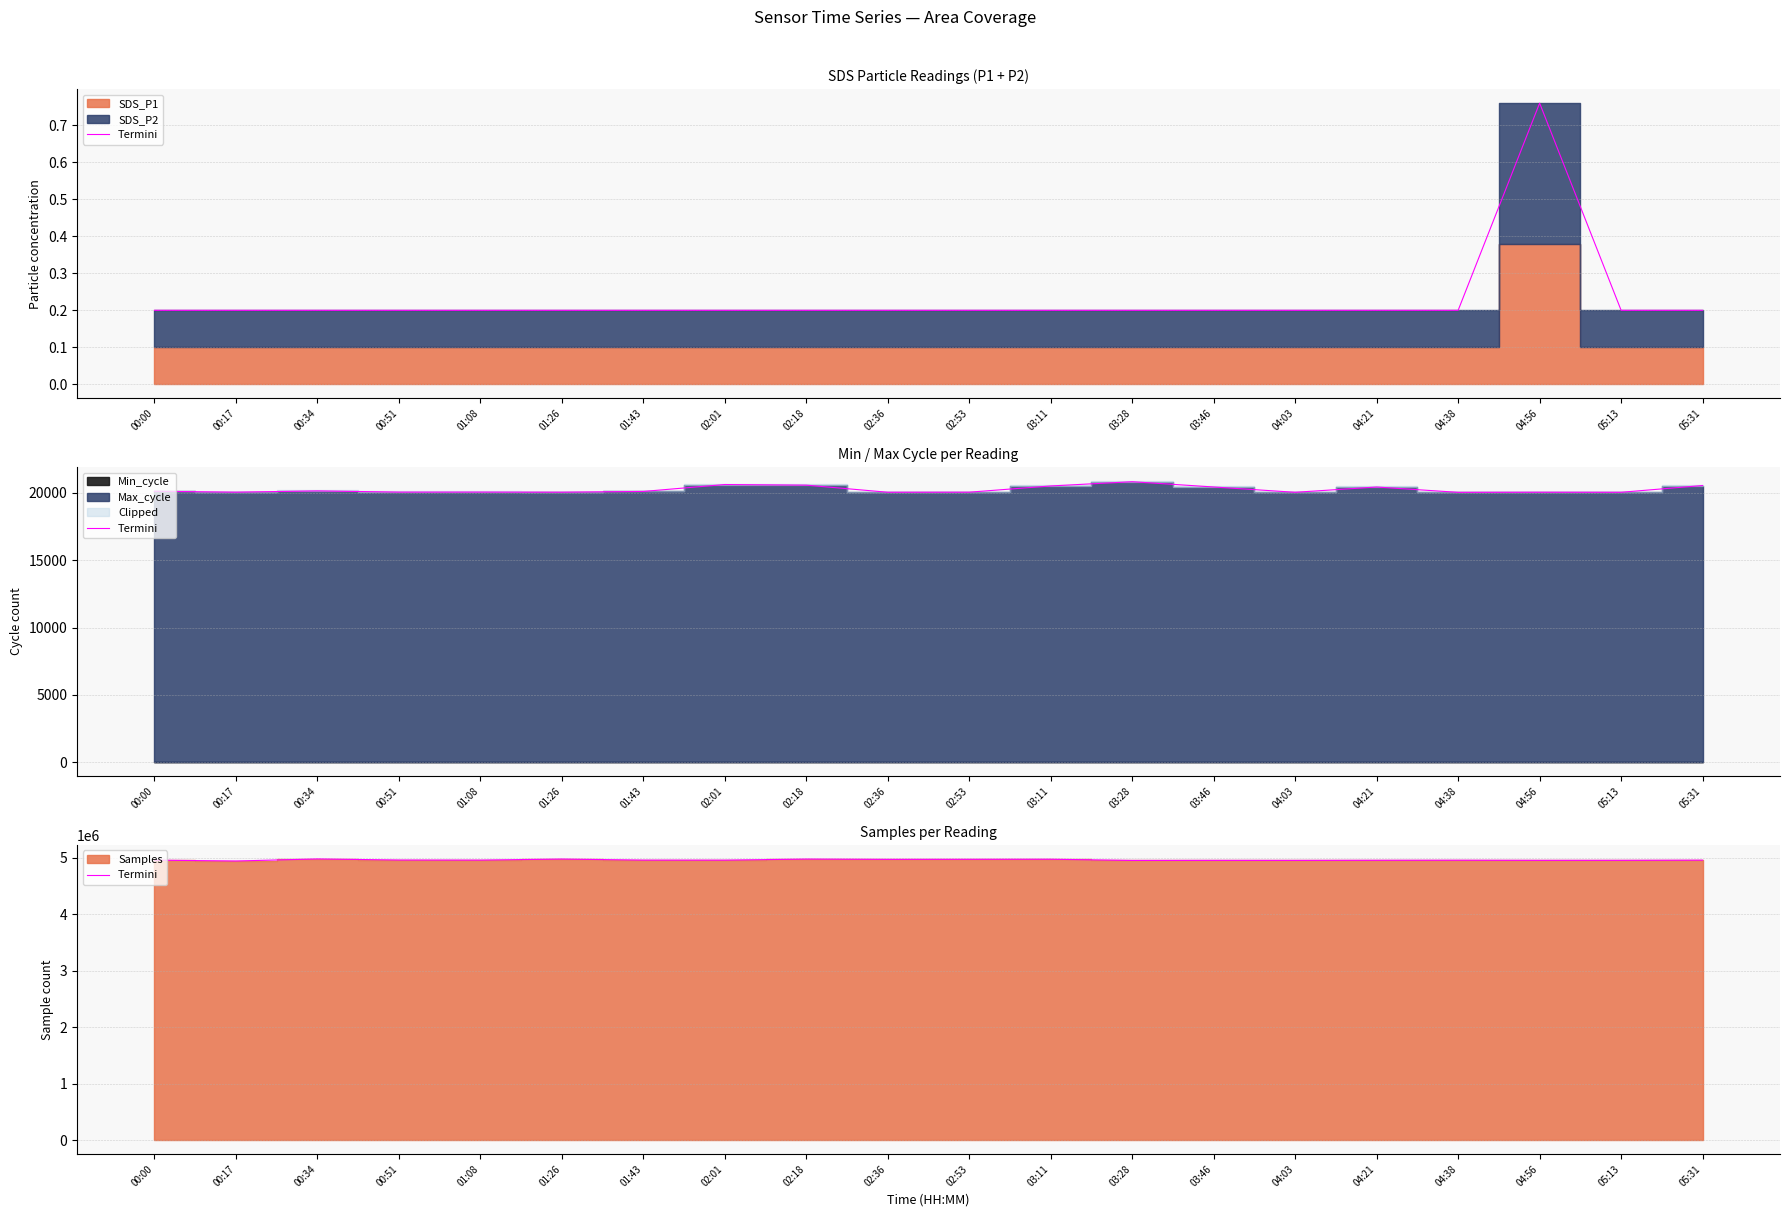

What is the average value?

4960498